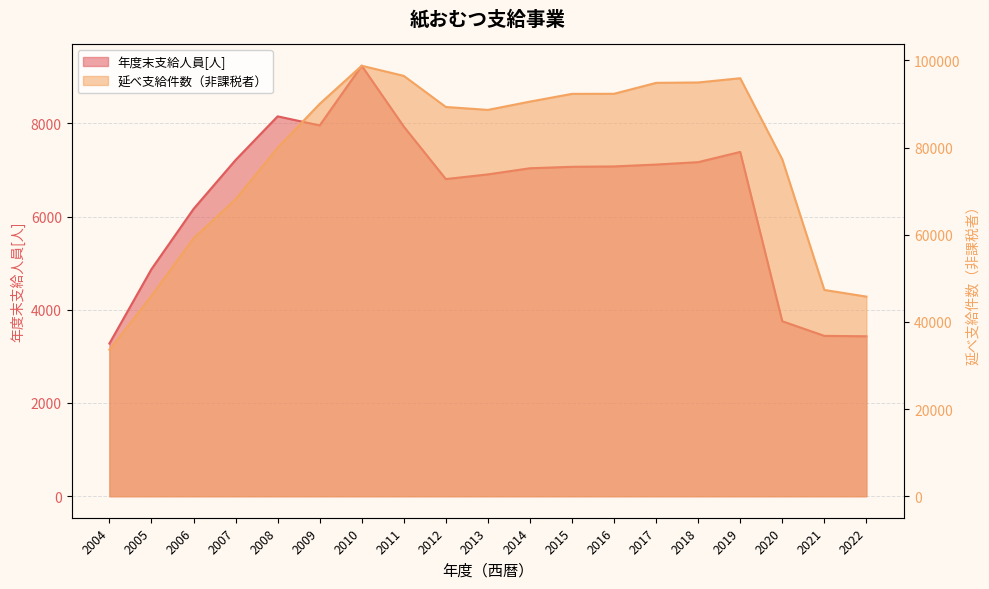

Reading left to right, list all the values displayed in this chart.

年度末支給人員[人]: 3275	4871	6162	7212	8149	7955	9235	7931	6804	6904	7036	7067	7075	7115	7167	7386	3754	3440	3431
延べ支給件数（非課税者）: 33585	45962	59185	68110	79937	90005	98760	96432	89299	88627	90532	92307	92322	94830	94923	95893	77283	47320	45792